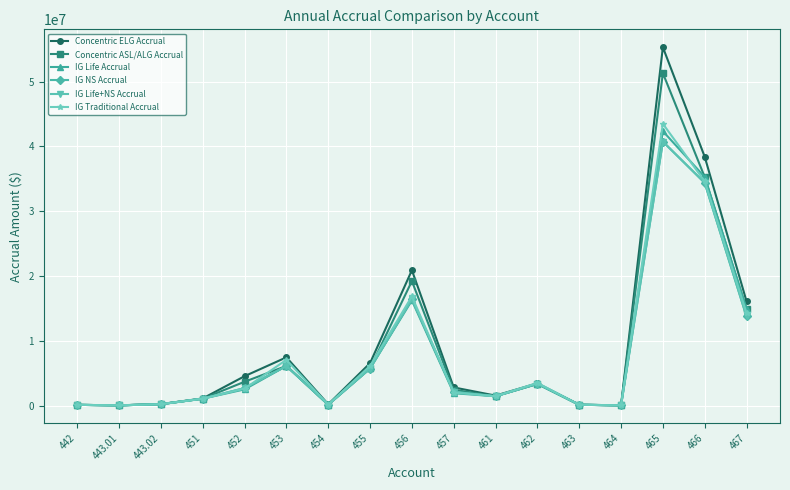

Does the chart have visible grid lines?

Yes